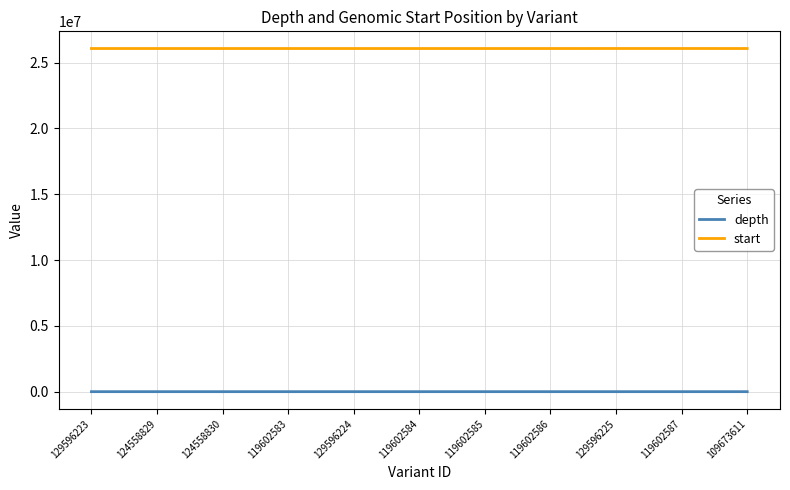

What are all the series names shown in the legend?

depth, start